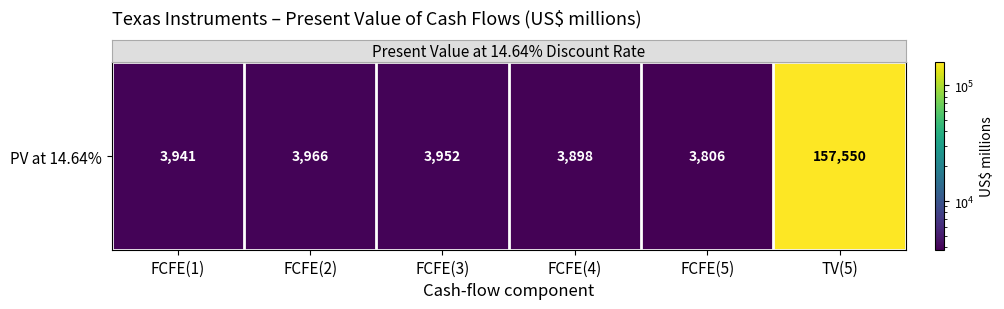

Reading left to right, transcribe all the data shown in this chart.

3941	3966	3952	3898	3806	157550